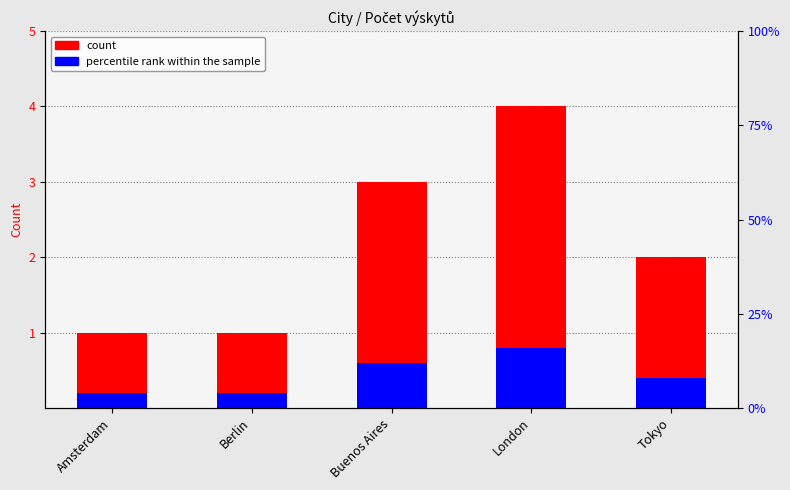

How many bars are there in each group?

2